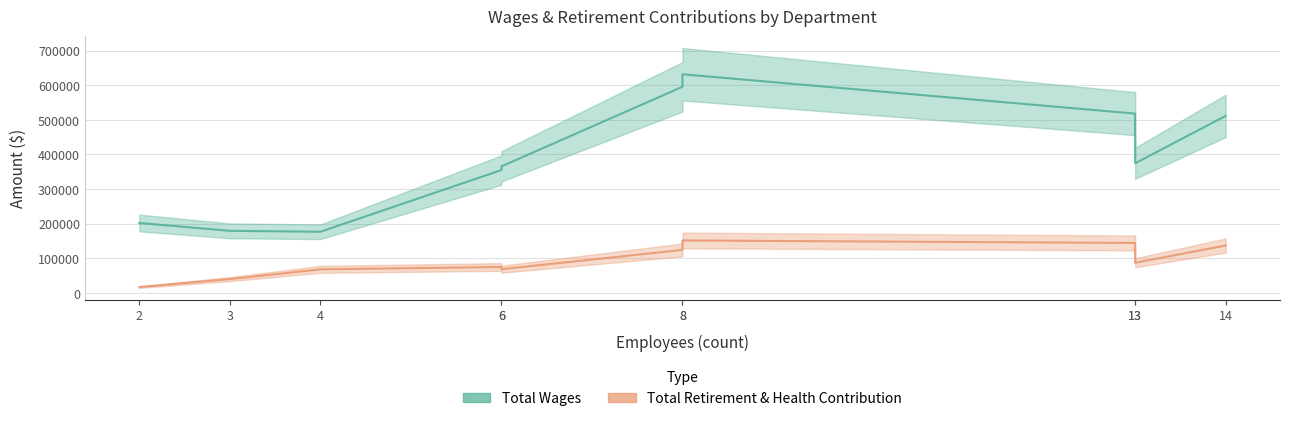

What is the sum of the Total Retirement & Health Contribution values at 14 and 4?

204398.0